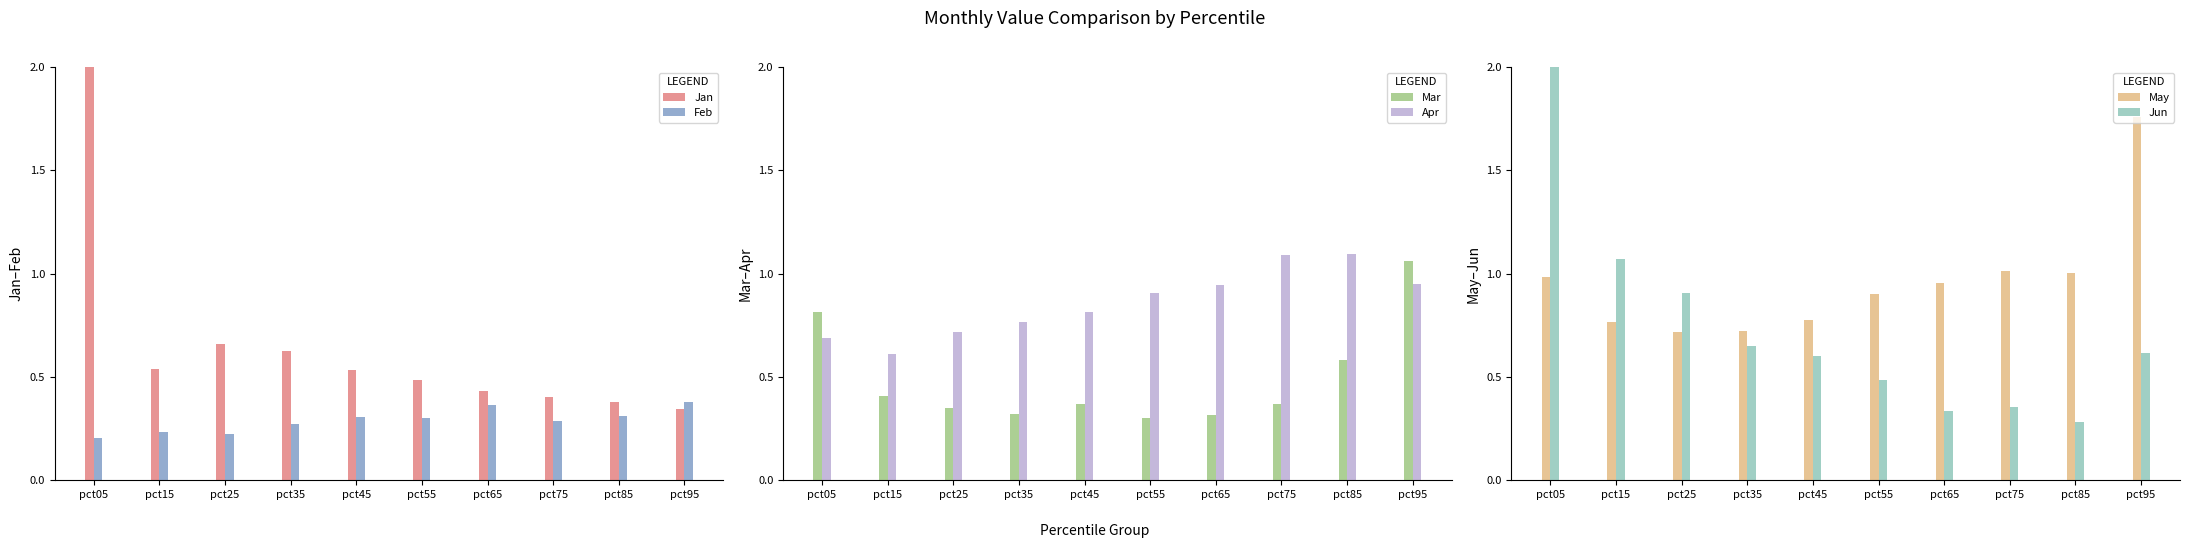

The Apr series shows 1.1 at pct75. True or false?

True